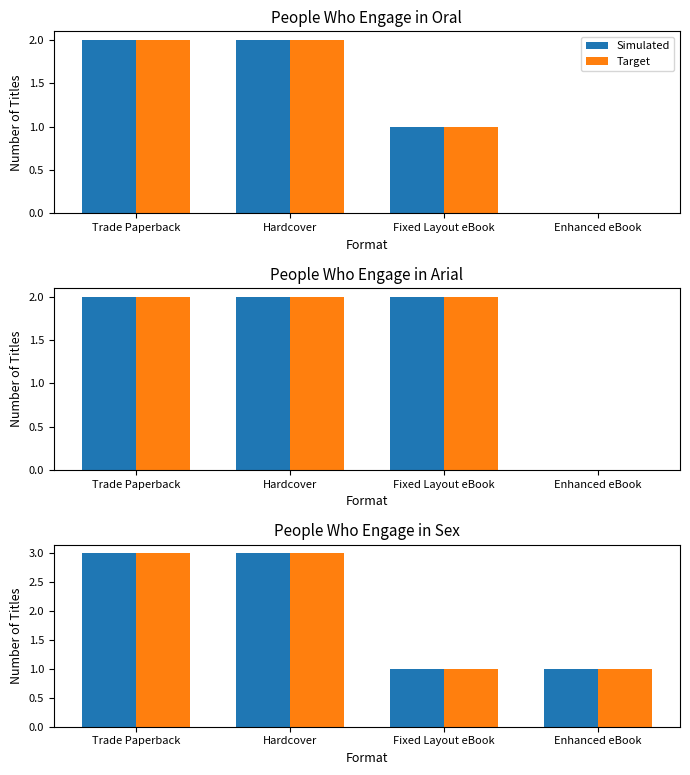

What is the average value of the Simulated series?

2